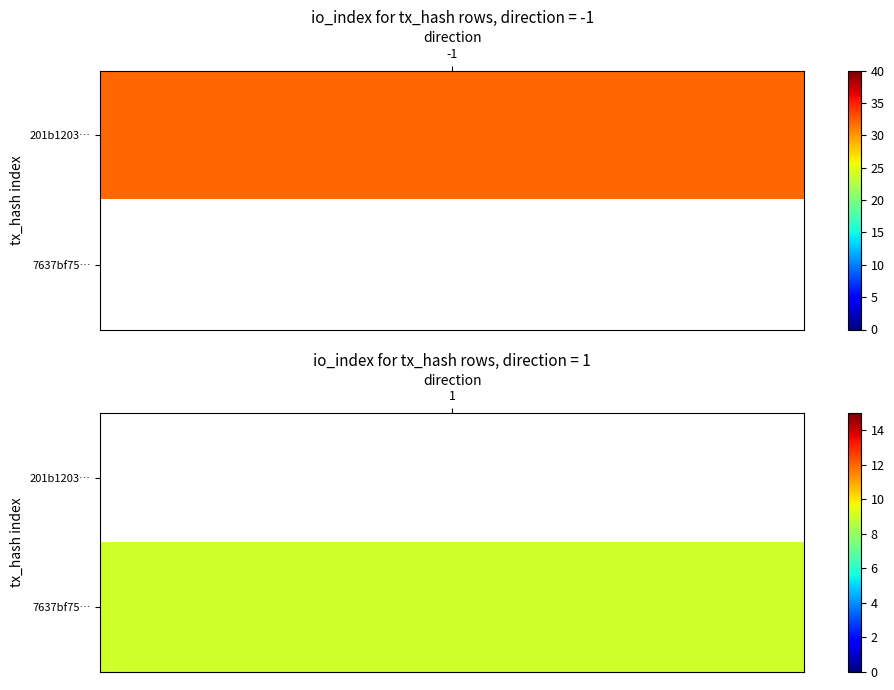

The 7637bf75919a079e44e99cd74c3abacb8dd91f4 series shows 15 at 1. True or false?

False